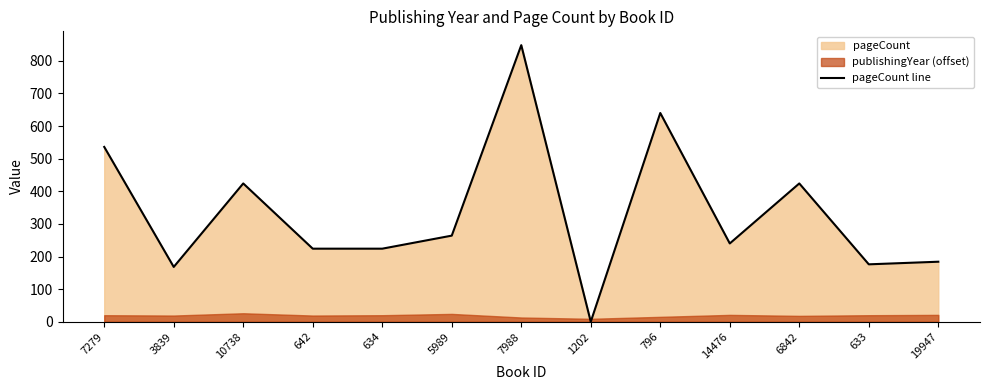

Does the chart have visible grid lines?

No